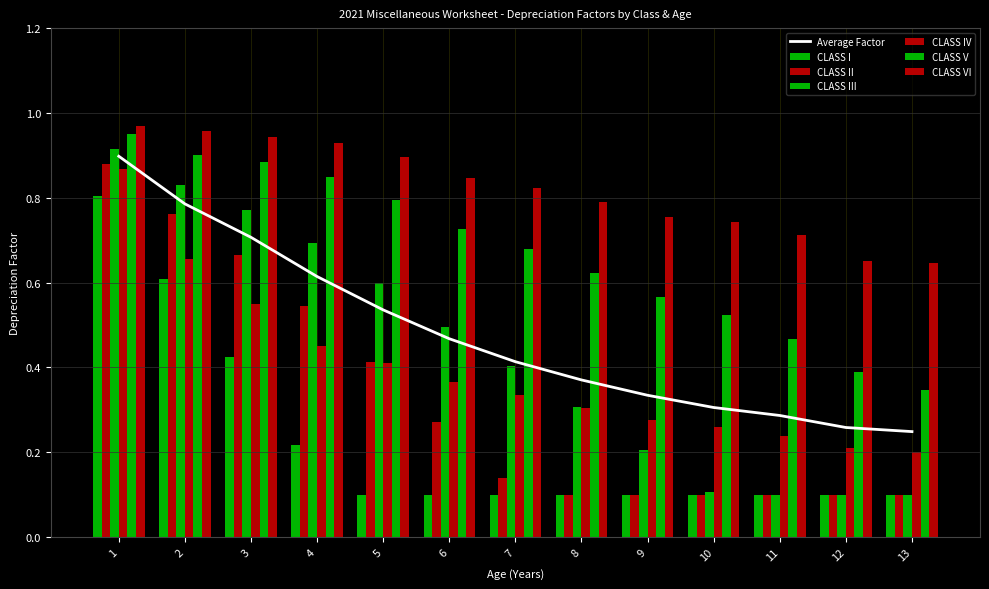

What is the value of the CLASS IV bar at the 13th from the left?

0.2